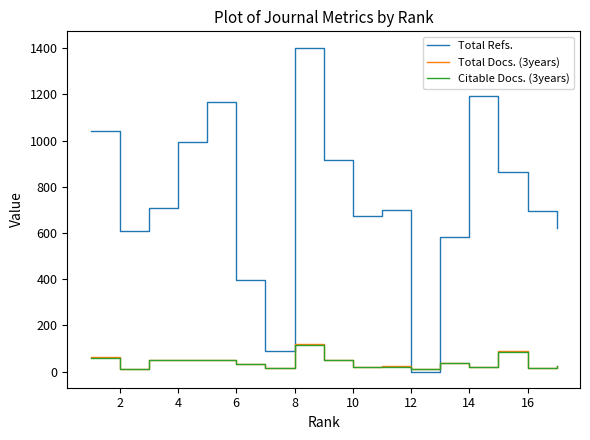

What is the average value of the Total Docs. (3years) series?

40